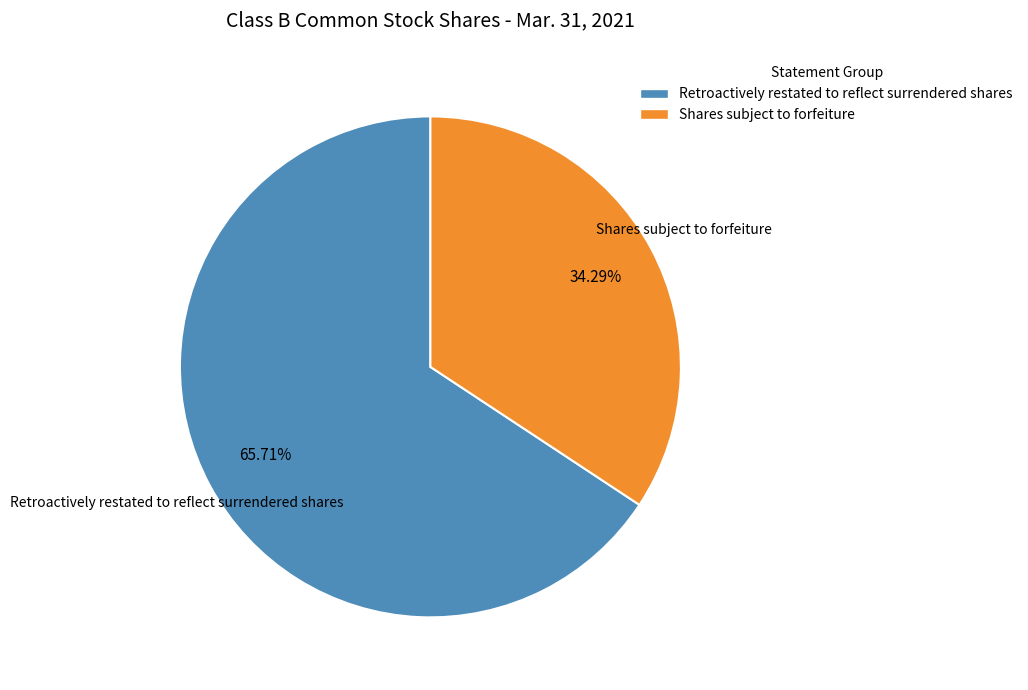

True or false: Shares subject to forfeiture accounts for 34% of the total.

True